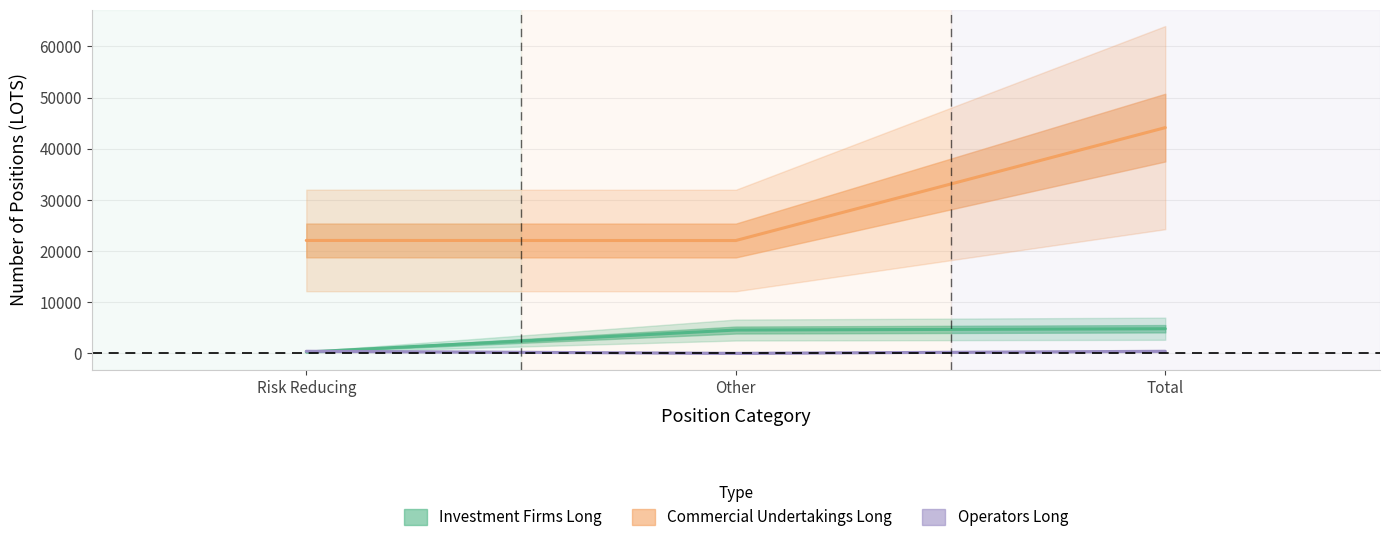

Reading left to right, transcribe all the data shown in this chart.

Investment Firms Long: 255.0	4553.0	4808.0
Commercial Undertakings Long: 22066.7	22051.0	44117.7
Operators Long: 404.0	0.0	404.0